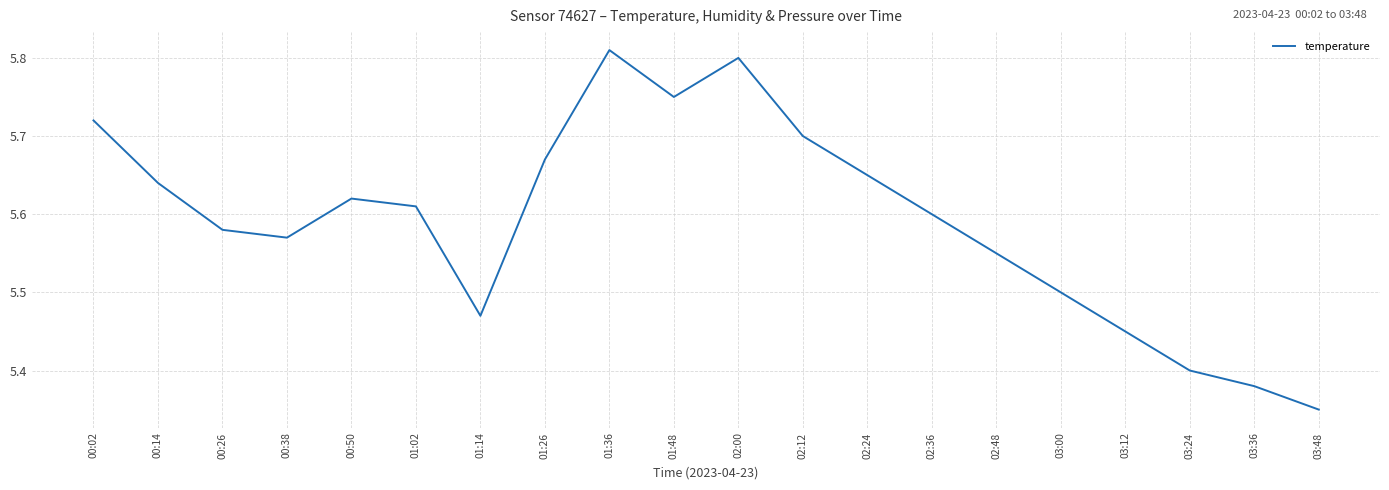

How many lines are shown in the chart?

1